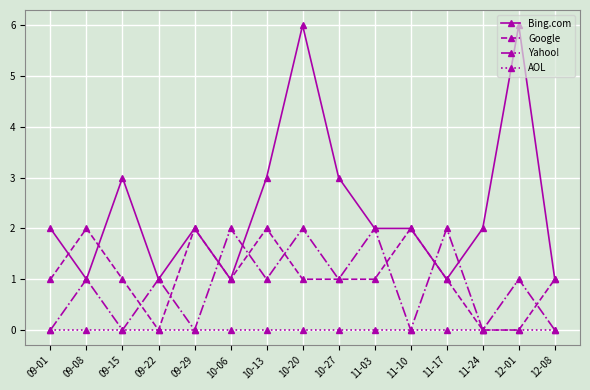

What is the label of the 7th point from the right?

10-27